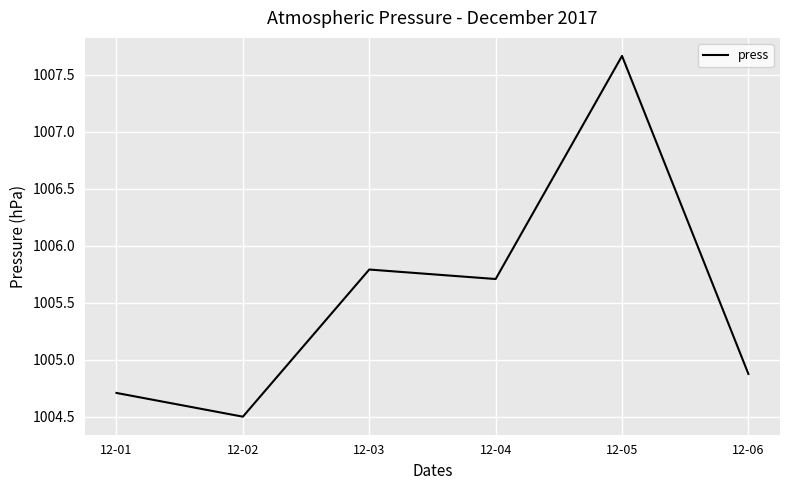

How many interior local valleys (lower than both neighbors) does the data have?

2